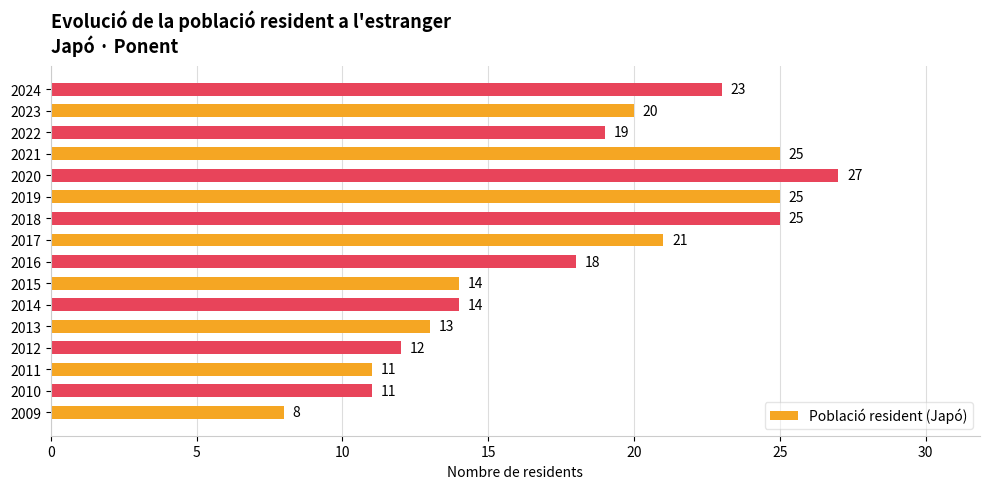

The chart shows a value of 3 at 2015. True or false?

False